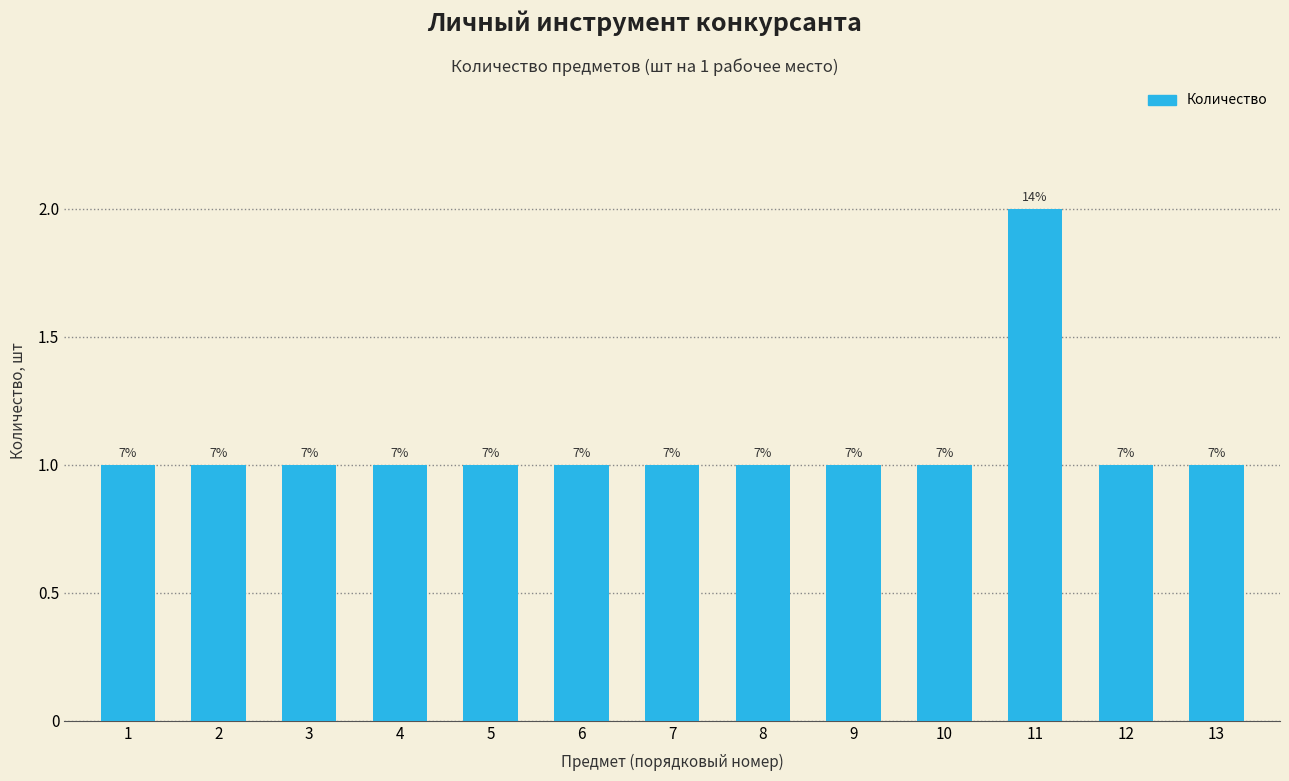

Are the bars horizontal?

No